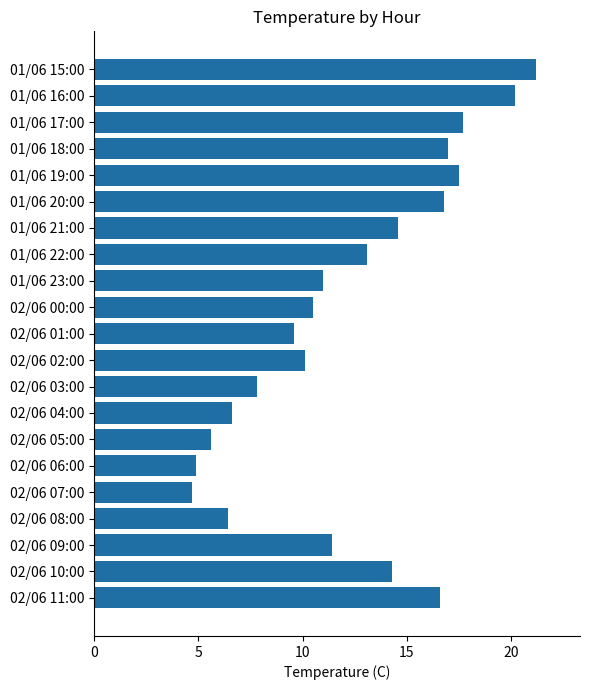

What is the minimum value shown in the chart?

4.7